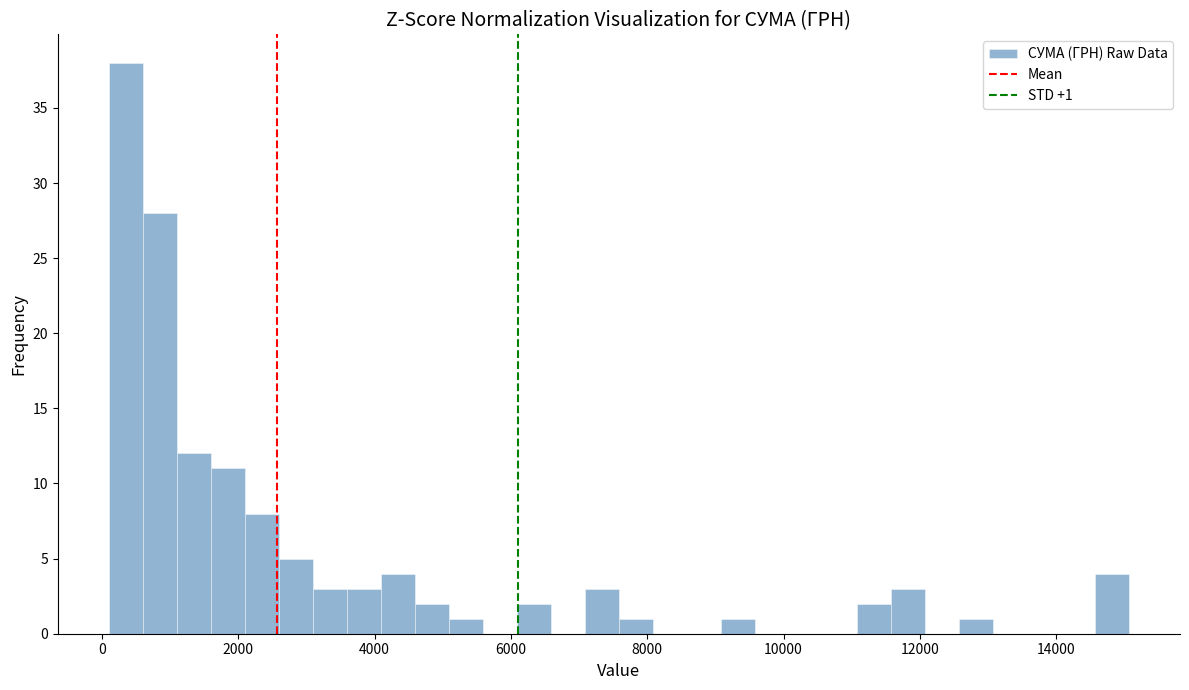

Around what value on the x-axis is the tallest bar? Give the approximate position of its centre, as read against the axis.

400